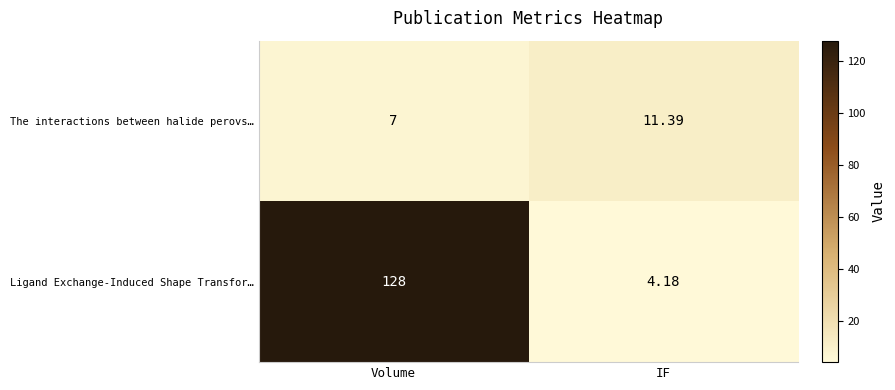

How many values in the Ligand Exchange-Induced Shape Transfor… series are below 128?

1